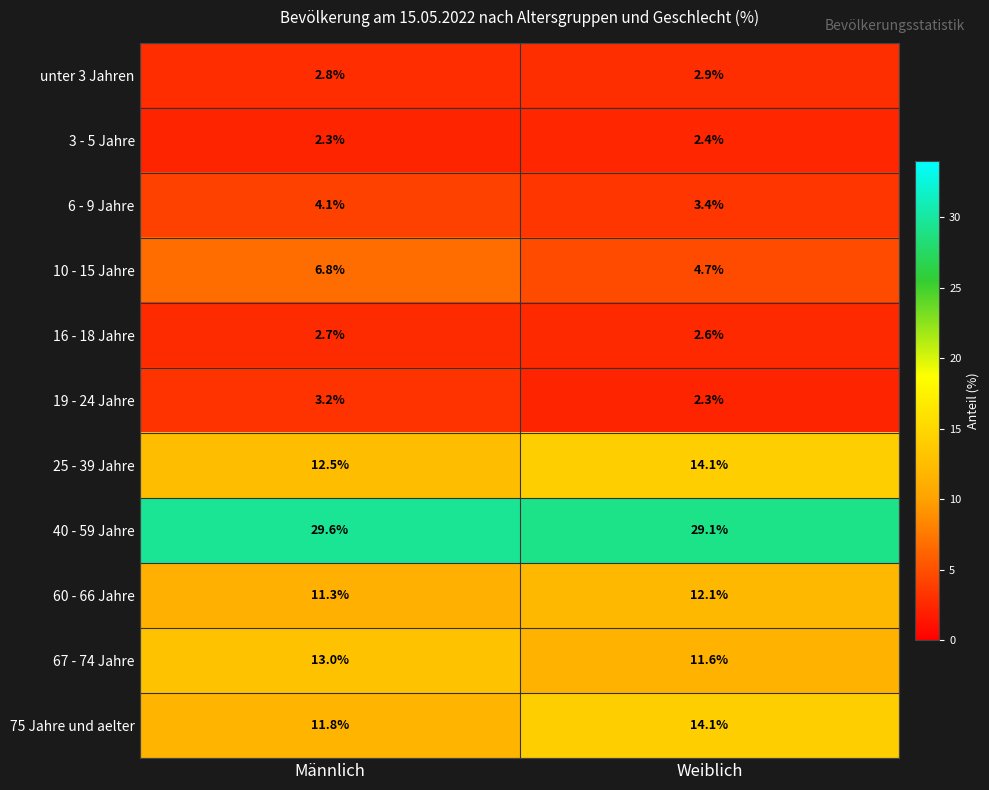

Reading left to right, what are all the values shown in this chart?

unter 3 Jahren: Männlich=2.8	Weiblich=2.9
3 - 5 Jahre: Männlich=2.3	Weiblich=2.4
6 - 9 Jahre: Männlich=4.1	Weiblich=3.4
10 - 15 Jahre: Männlich=6.8	Weiblich=4.7
16 - 18 Jahre: Männlich=2.7	Weiblich=2.6
19 - 24 Jahre: Männlich=3.2	Weiblich=2.3
25 - 39 Jahre: Männlich=12.5	Weiblich=14.1
40 - 59 Jahre: Männlich=29.6	Weiblich=29.1
60 - 66 Jahre: Männlich=11.3	Weiblich=12.1
67 - 74 Jahre: Männlich=13.0	Weiblich=11.6
75 Jahre und aelter: Männlich=11.8	Weiblich=14.1